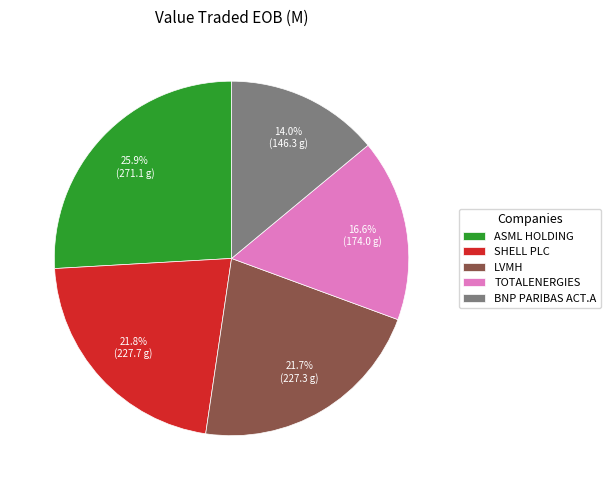

Combined, do BNP PARIBAS ACT.A and SHELL PLC account for over 50%?

No